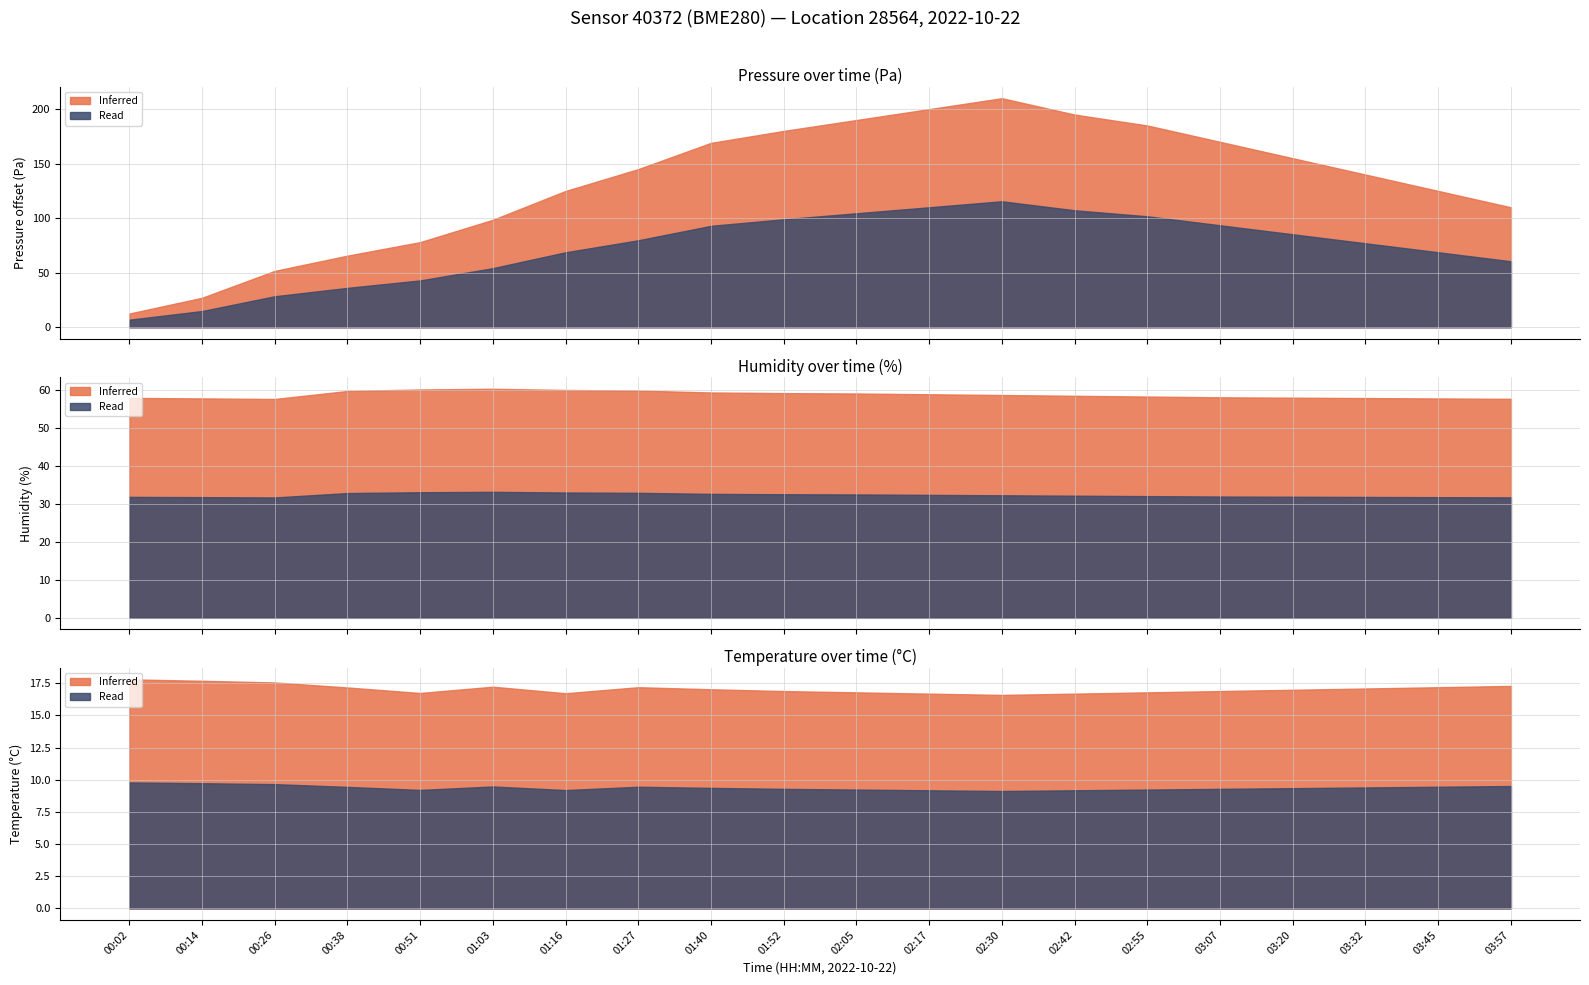

True or false: humidity has more than 2 points higher than both neighbors.

False